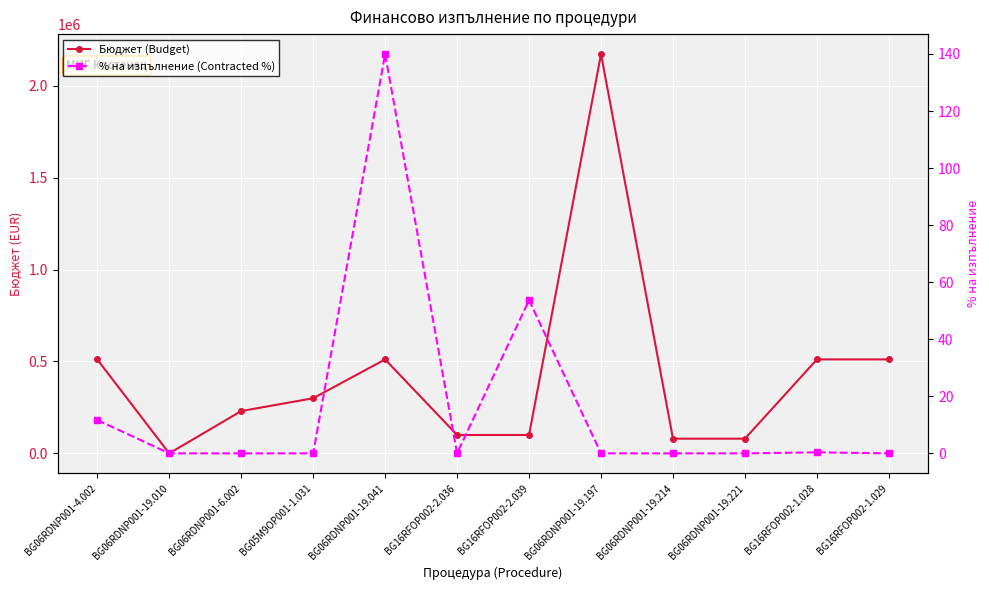

Which series has the largest range (max minus min)?

Бюджет (Budget)